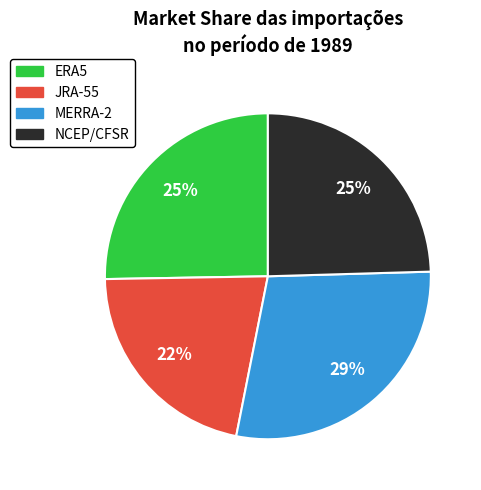

Is there any slice that represents more than half of the pie?

No